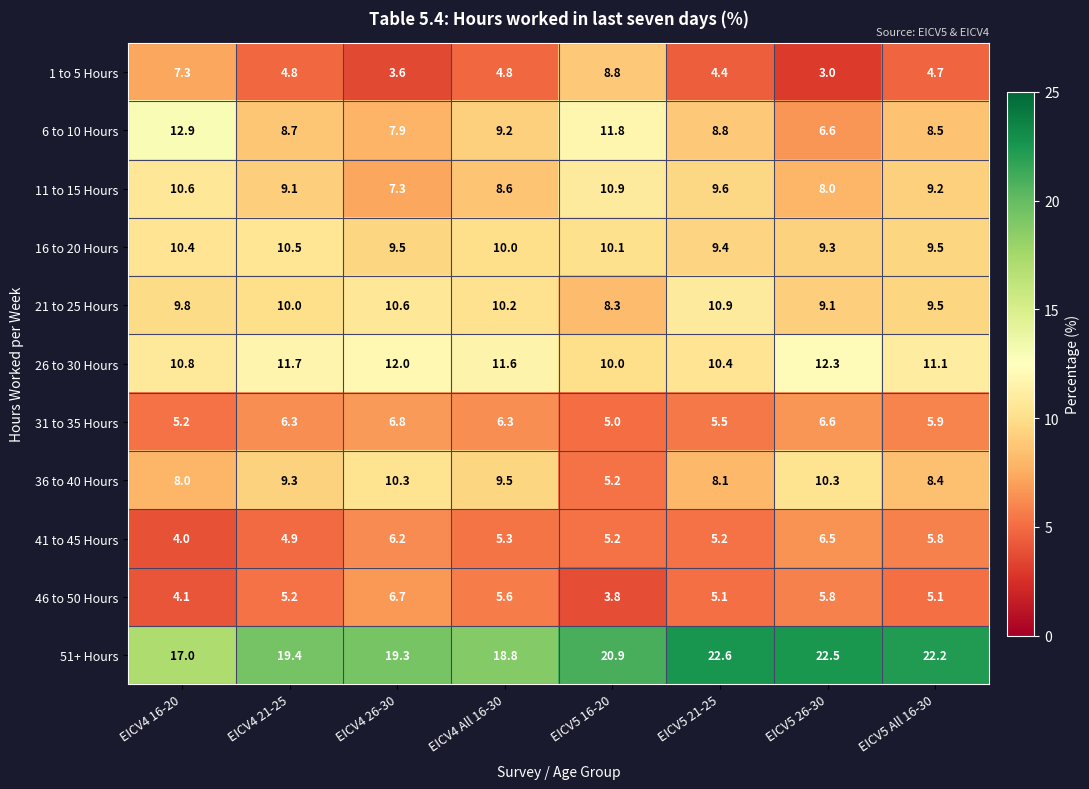

What is the spread (max minus min) of values at EICV4 26-30?

15.7